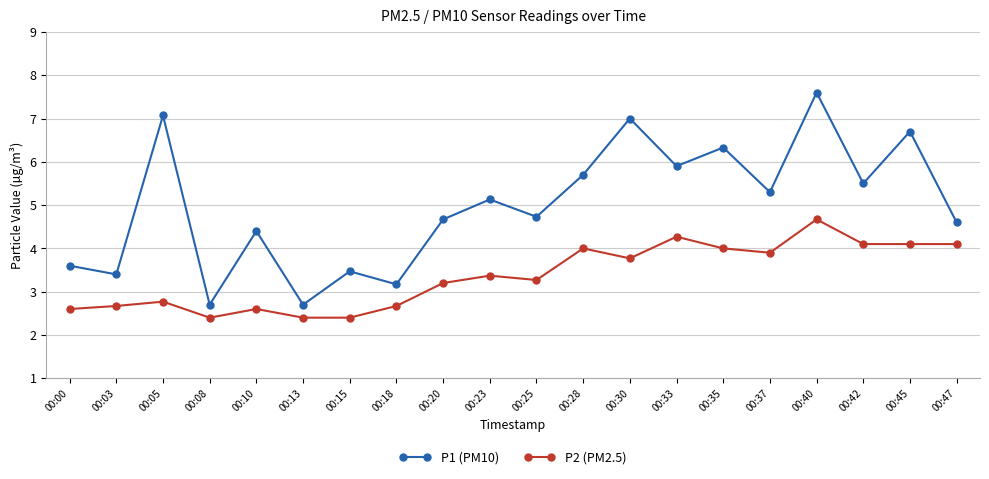

Reading right to left, transcribe all the data shown in this chart.

P1 (PM10): 00:47=4.6	00:45=6.7	00:42=5.5	00:40=7.6	00:37=5.3	00:35=6.3	00:33=5.9	00:30=7.0	00:28=5.7	00:25=4.7	00:23=5.1	00:20=4.7	00:18=3.2	00:15=3.5	00:13=2.7	00:10=4.4	00:08=2.7	00:05=7.1	00:03=3.4	00:00=3.6
P2 (PM2.5): 00:47=4.1	00:45=4.1	00:42=4.1	00:40=4.7	00:37=3.9	00:35=4.0	00:33=4.3	00:30=3.8	00:28=4.0	00:25=3.3	00:23=3.4	00:20=3.2	00:18=2.7	00:15=2.4	00:13=2.4	00:10=2.6	00:08=2.4	00:05=2.8	00:03=2.7	00:00=2.6